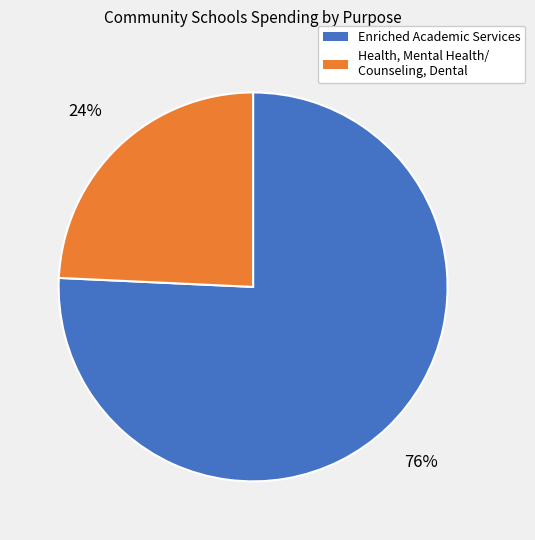

Is there any slice that represents more than half of the pie?

Yes